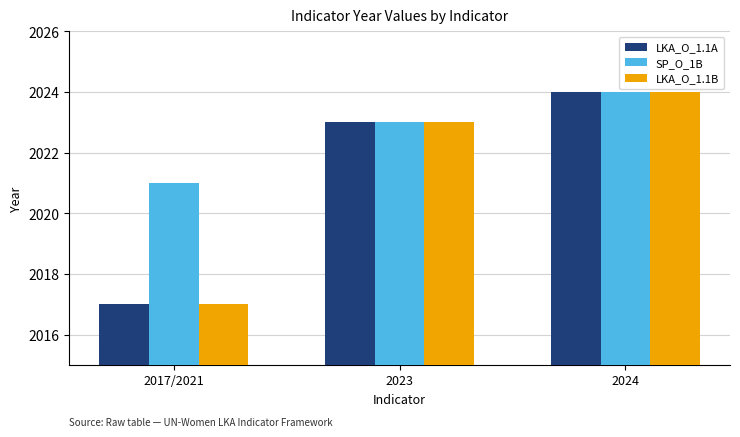

What is the average value of the SP_O_1B series?

2023